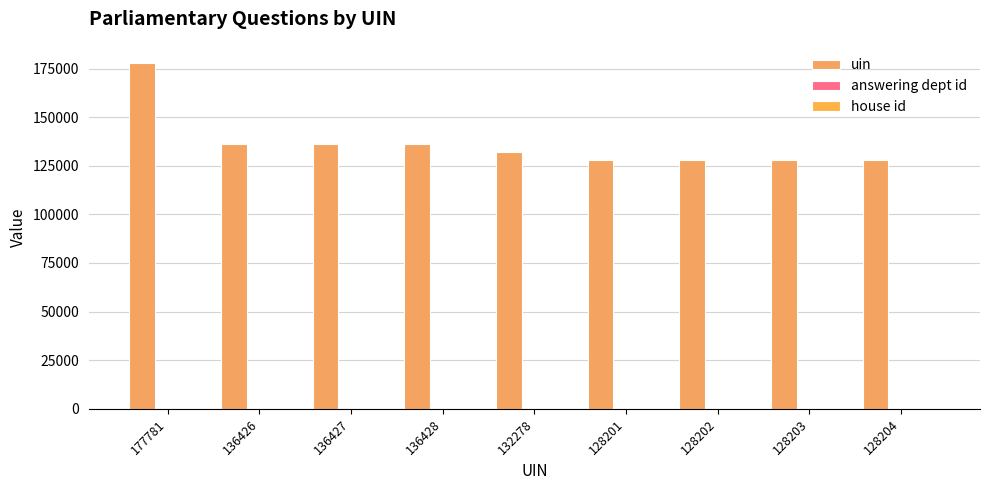

The value of answering dept id at 177781 is 3. True or false?

False